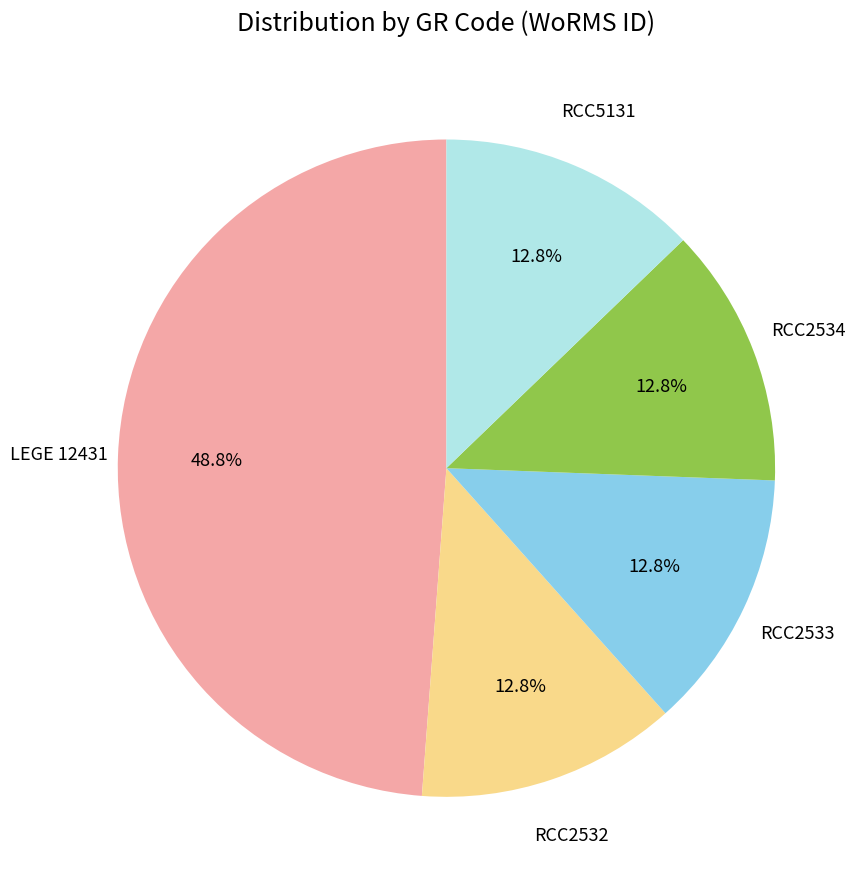

Is there a majority slice in this chart?

No